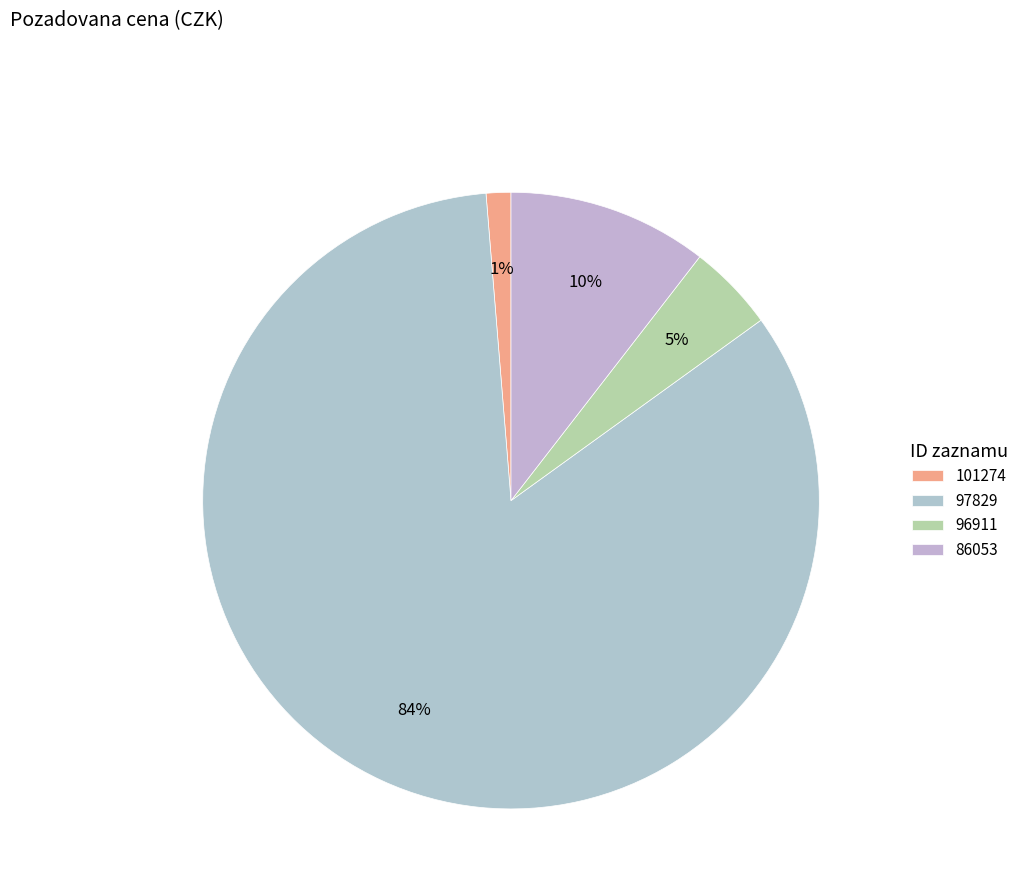

Count the number of slices in the pie.

4